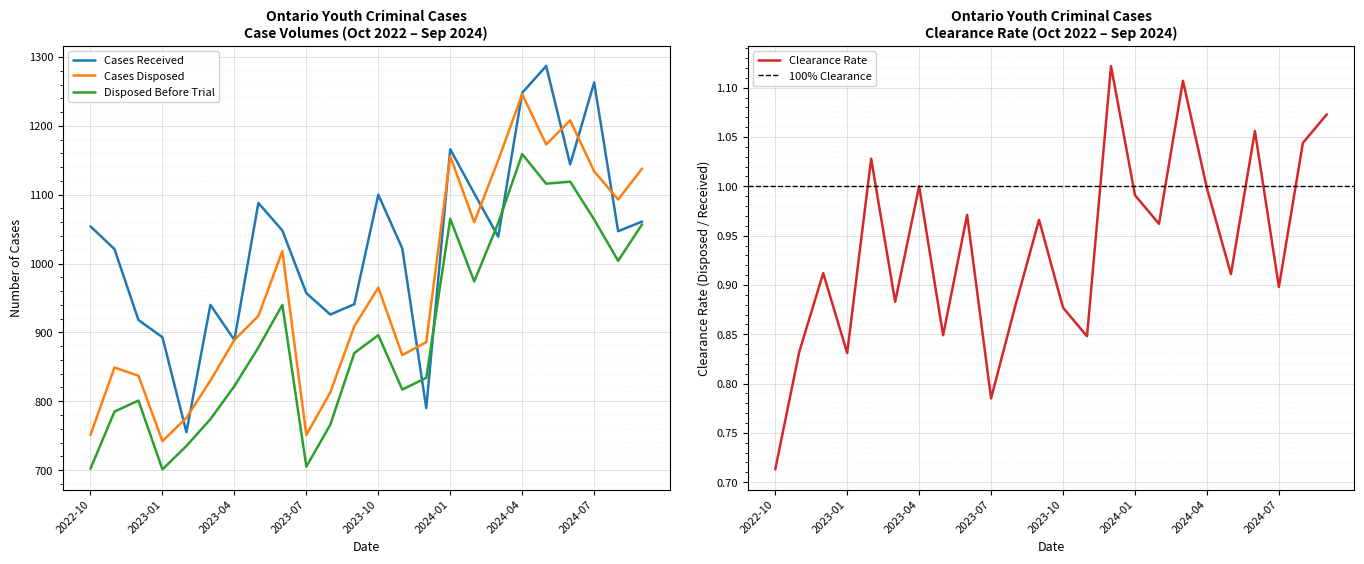

True or false: Cases Received has more than 0 points higher than both neighbors.

True